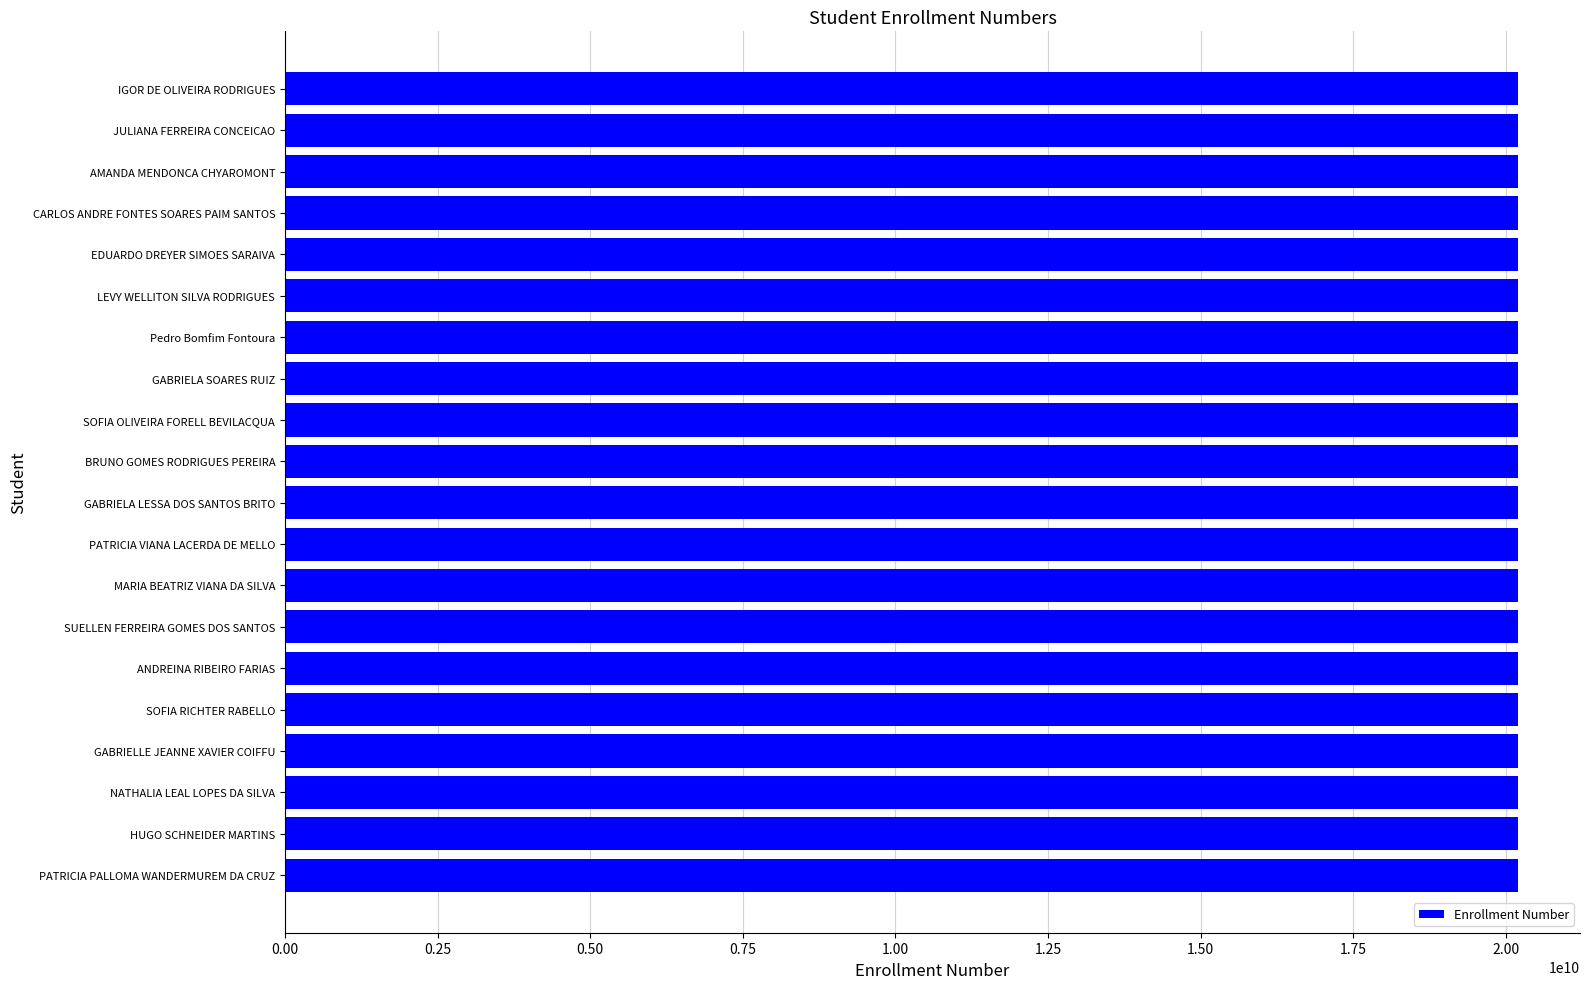

What is the smallest value displayed?

20191114043